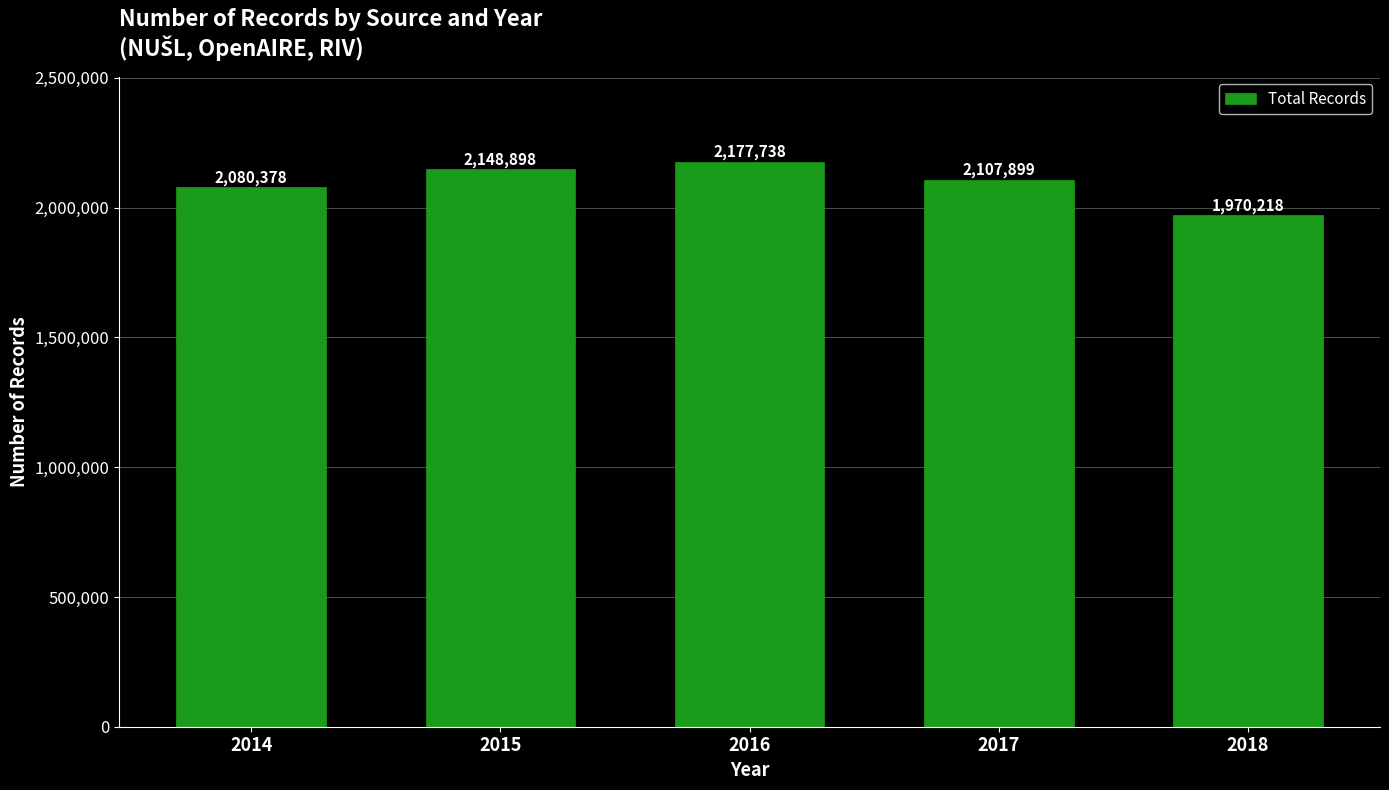

Reading left to right, extract all data points from this chart.

2014=2080378	2015=2148898	2016=2177738	2017=2107899	2018=1970218